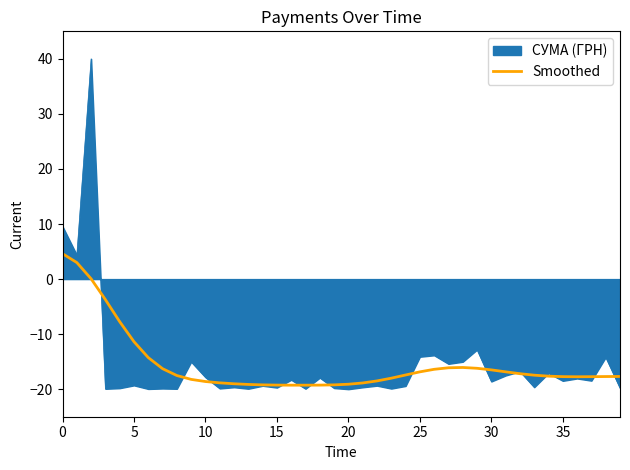

Rank the series by their maximum value, from lowest to highest.

Smoothed, СУМА (ГРН)